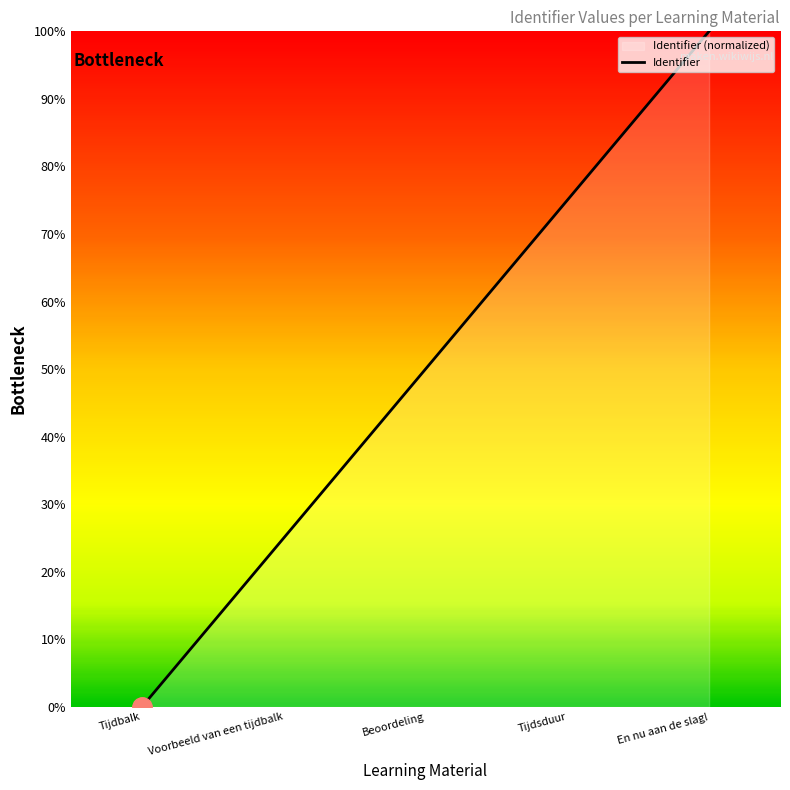

What is the value of the 2nd point from the left?

25